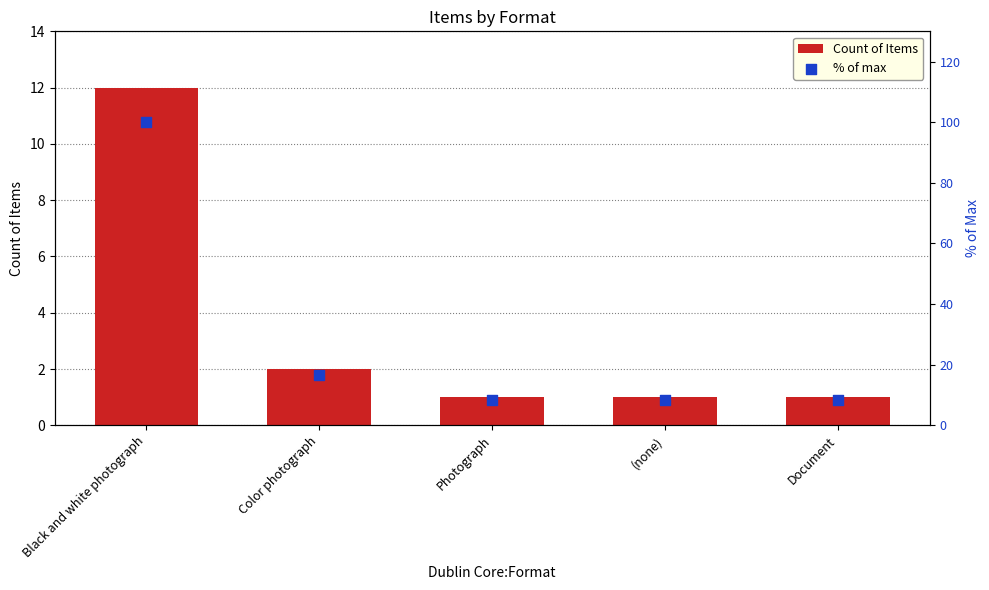

At which category is the sum across all series the highest?

Black and white photograph